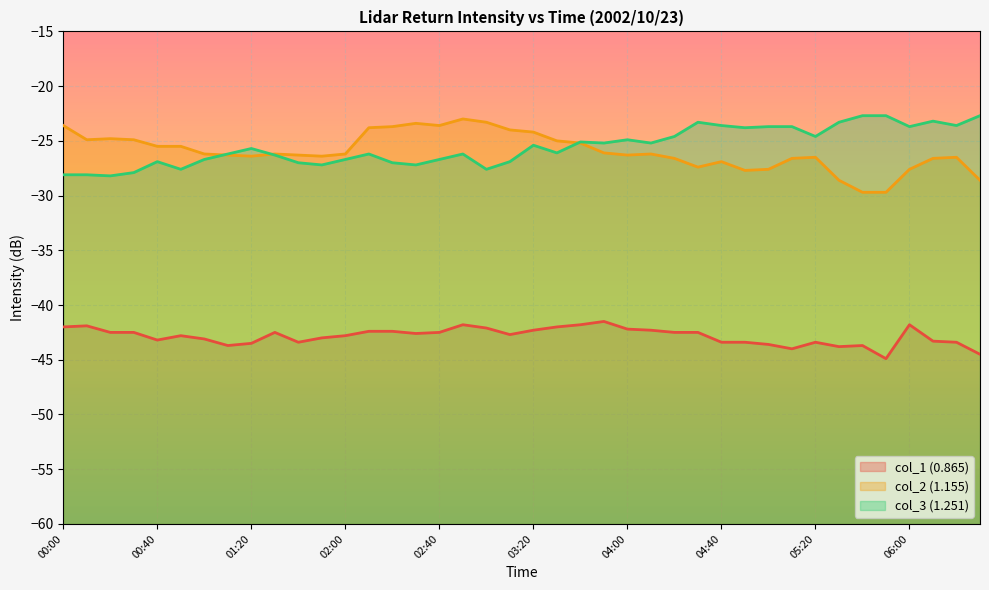

Reading left to right, what are all the values shown in this chart?

col_1 (0.865): -42.0	-41.9	-42.5	-42.5	-43.2	-42.8	-43.1	-43.7	-43.5	-42.5	-43.4	-43.0	-42.8	-42.4	-42.4	-42.6	-42.5	-41.8	-42.1	-42.7	-42.3	-42.0	-41.8	-41.5	-42.2	-42.3	-42.5	-42.5	-43.4	-43.4	-43.6	-44.0	-43.4	-43.8	-43.7	-44.9	-41.8	-43.3	-43.4	-44.5
col_2 (1.155): -23.6	-24.9	-24.8	-24.9	-25.5	-25.5	-26.2	-26.3	-26.4	-26.2	-26.3	-26.4	-26.2	-23.8	-23.7	-23.4	-23.6	-23.0	-23.3	-24.0	-24.2	-25.0	-25.2	-26.1	-26.3	-26.2	-26.6	-27.4	-26.9	-27.7	-27.6	-26.6	-26.5	-28.6	-29.7	-29.7	-27.6	-26.6	-26.5	-28.6
col_3 (1.251): -28.1	-28.1	-28.2	-27.9	-26.9	-27.6	-26.7	-26.2	-25.7	-26.3	-27.0	-27.2	-26.7	-26.2	-27.0	-27.2	-26.7	-26.2	-27.6	-26.9	-25.4	-26.1	-25.1	-25.2	-24.9	-25.2	-24.6	-23.3	-23.6	-23.8	-23.7	-23.7	-24.6	-23.3	-22.7	-22.7	-23.7	-23.2	-23.6	-22.7